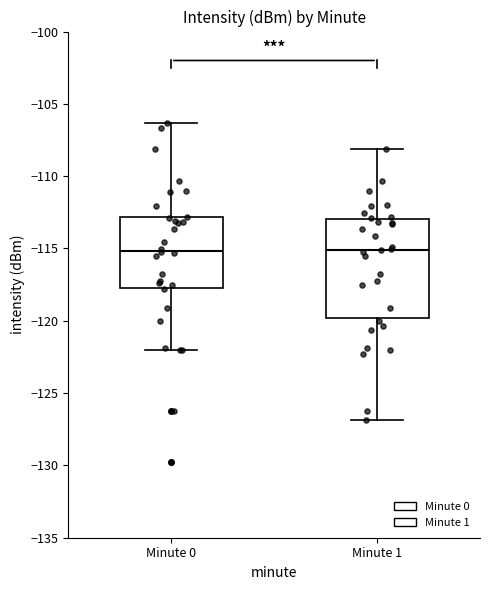

Which box is the tallest, from its lower edge to its upper edge?

Minute 1